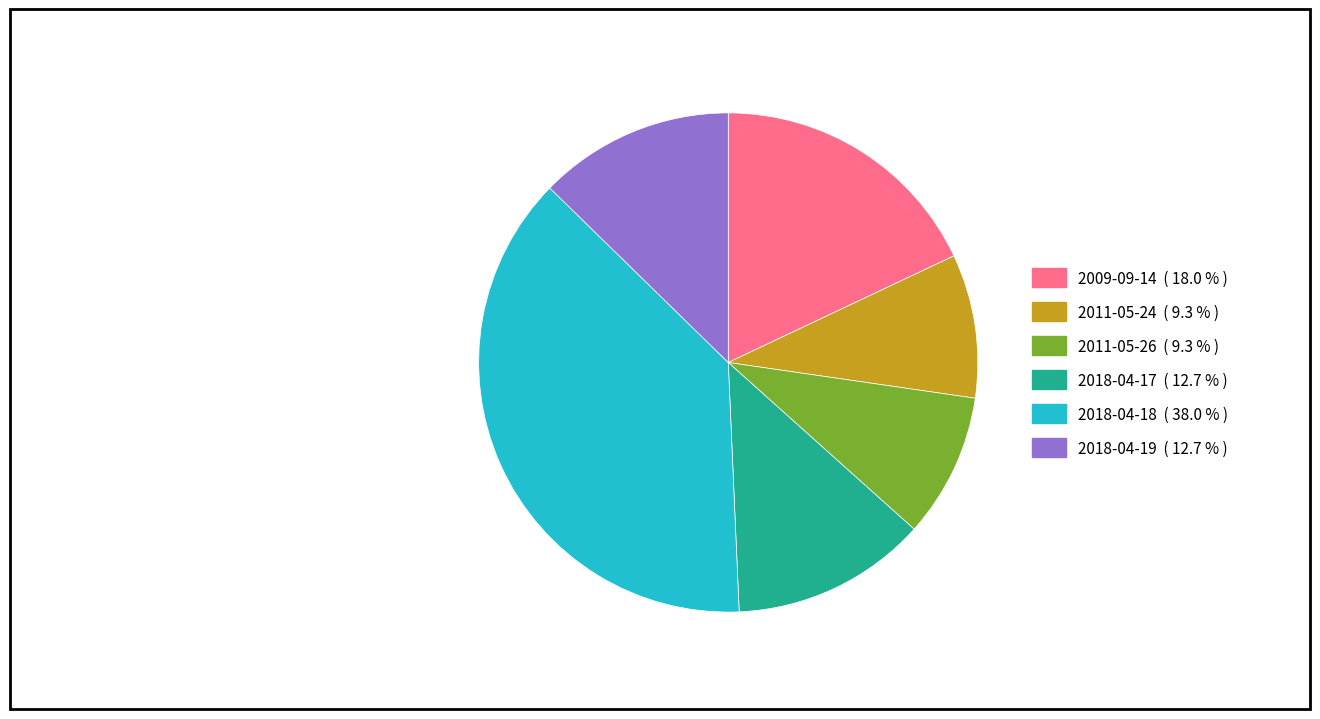

Does any single category account for the majority?

No